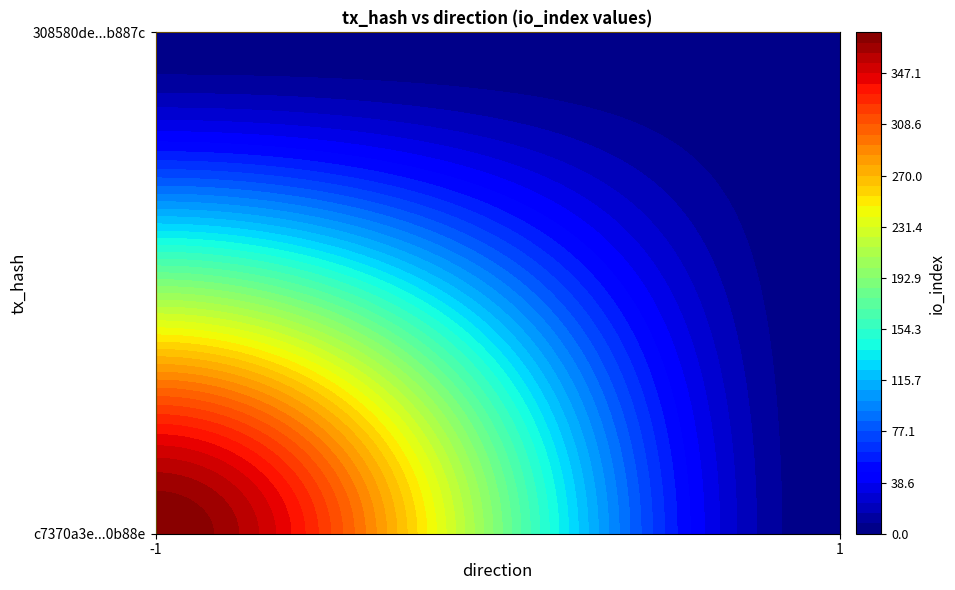

Is the value of c7370a3e2ed44c1aeeb1d9ddf4e9696bce0b88e at io_index greater than the value of 308580dea154f38cbe79fedea47992ca3d8887c at io_index?

Yes